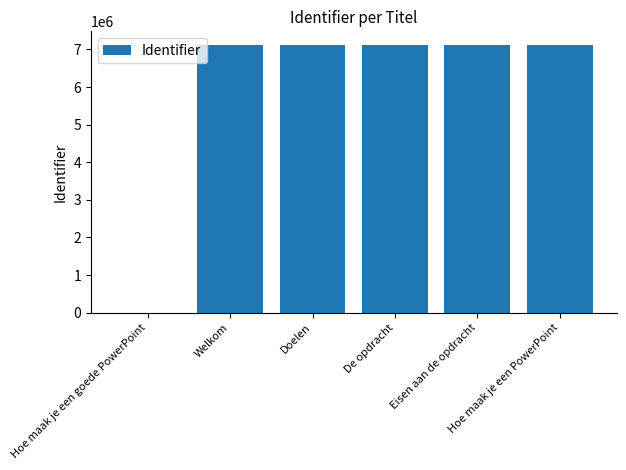

True or false: the data shows 7125883 at Hoe maak je een PowerPoint.

True